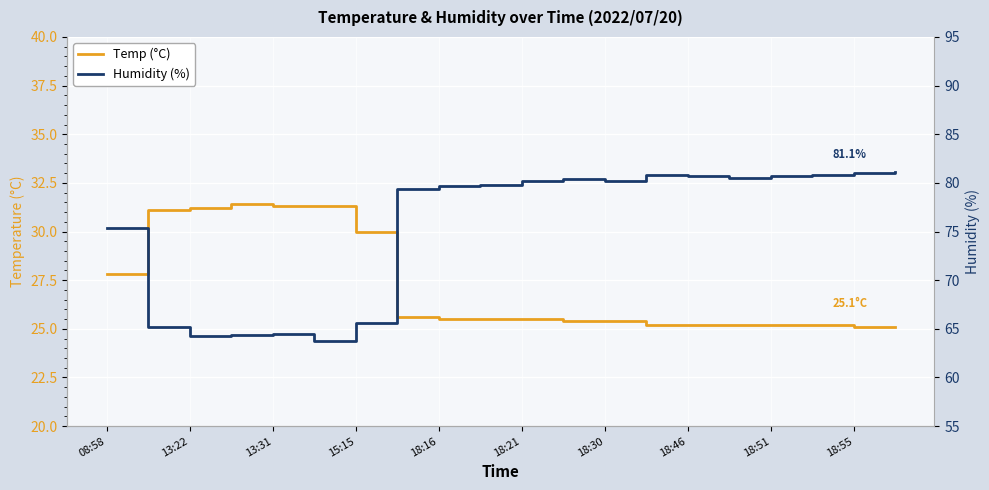

At which label is Temp (°C) closest to 28?

08:58